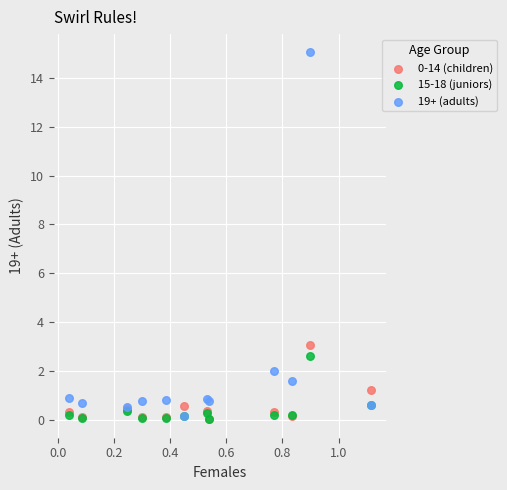

Which series has the largest Y range (max minus min)?

19+ (adults)